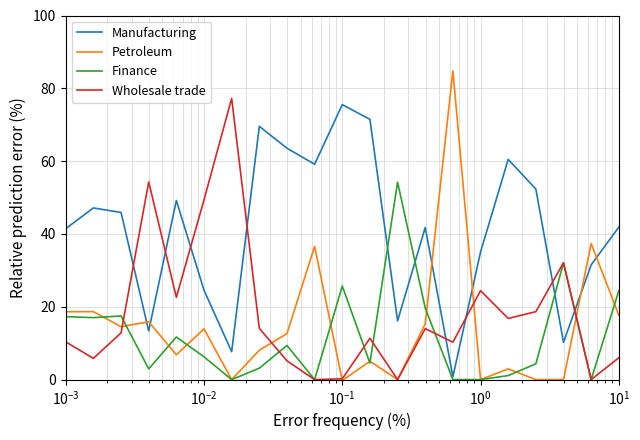

How many lines are shown in the chart?

4